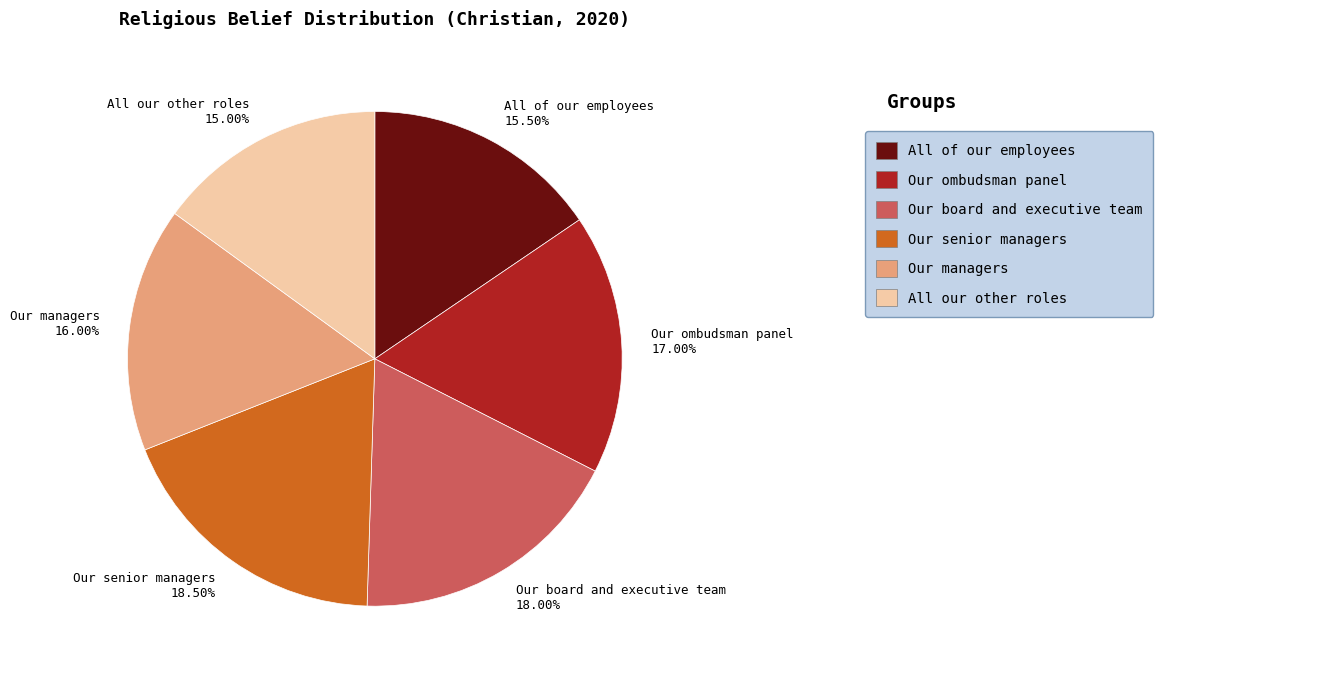

How many segments does this pie chart have?

6